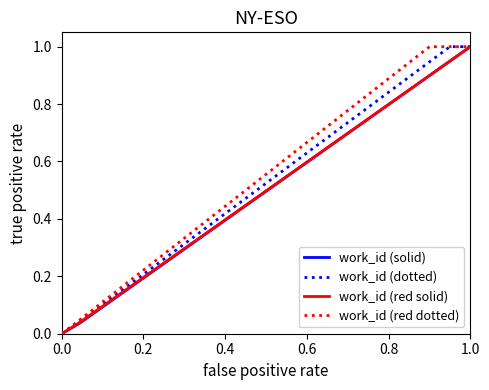

Which series has the largest total across all categories?

work_id (red dotted)